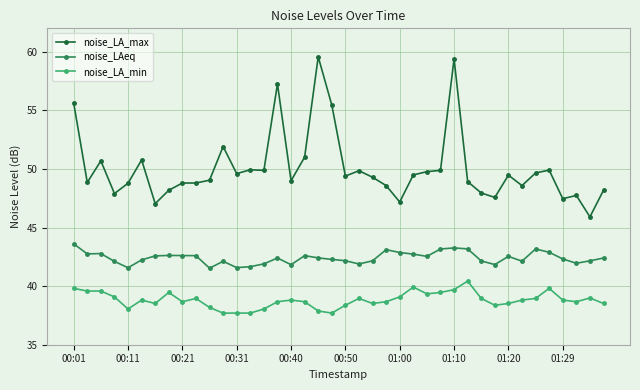

What is the sum of all noise_LA_min values?

1552.4